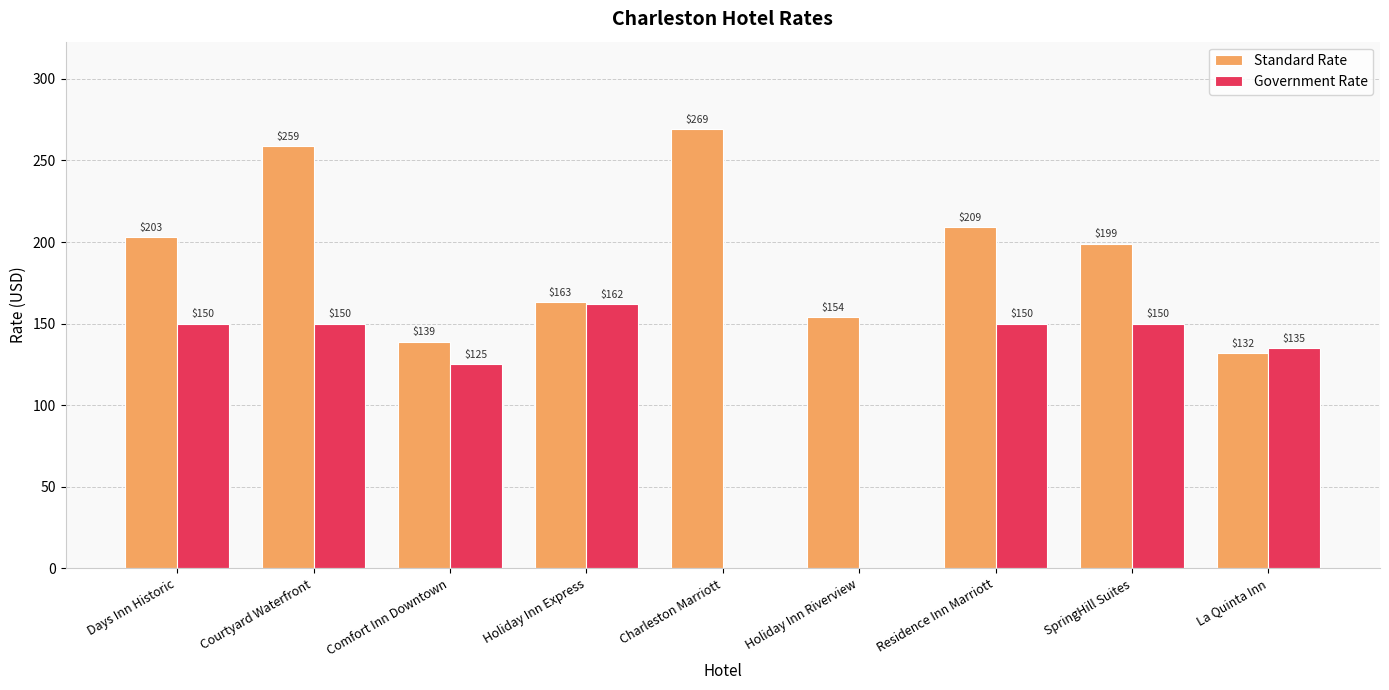

Is the value of Standard Rate at Days Inn Historic greater than the value of Government Rate at SpringHill Suites?

Yes